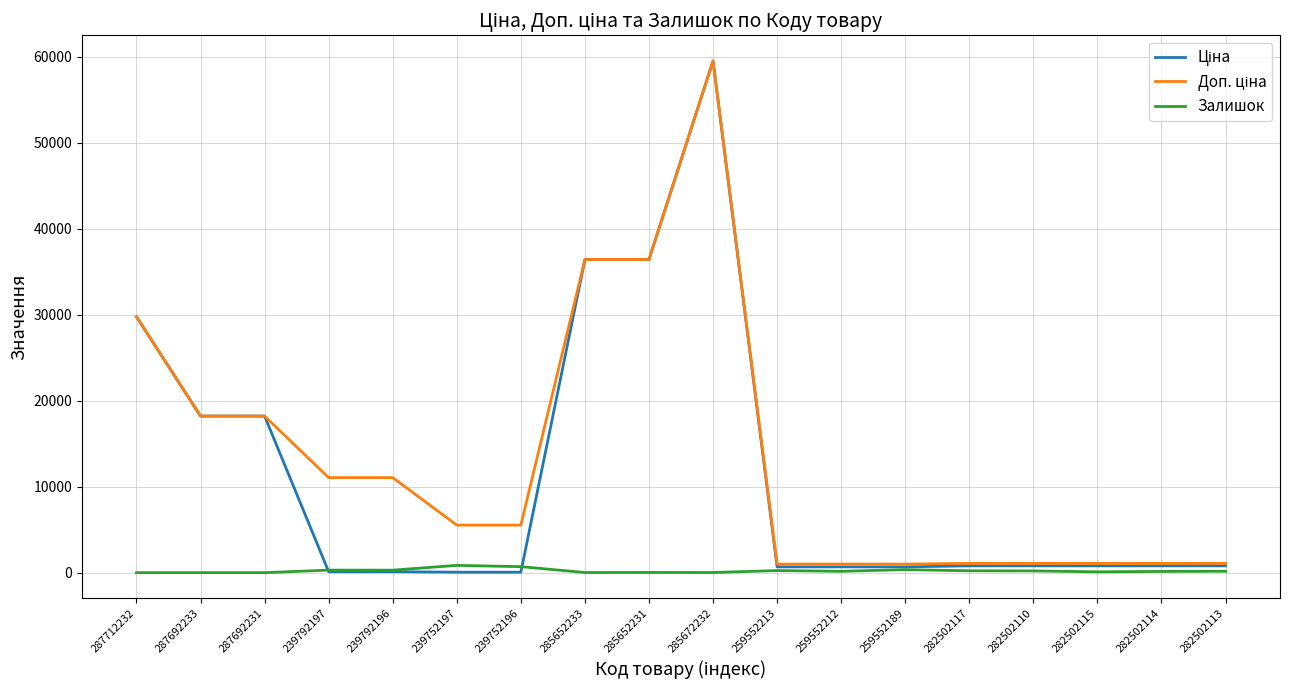

How many distinct data groups are displayed?

3